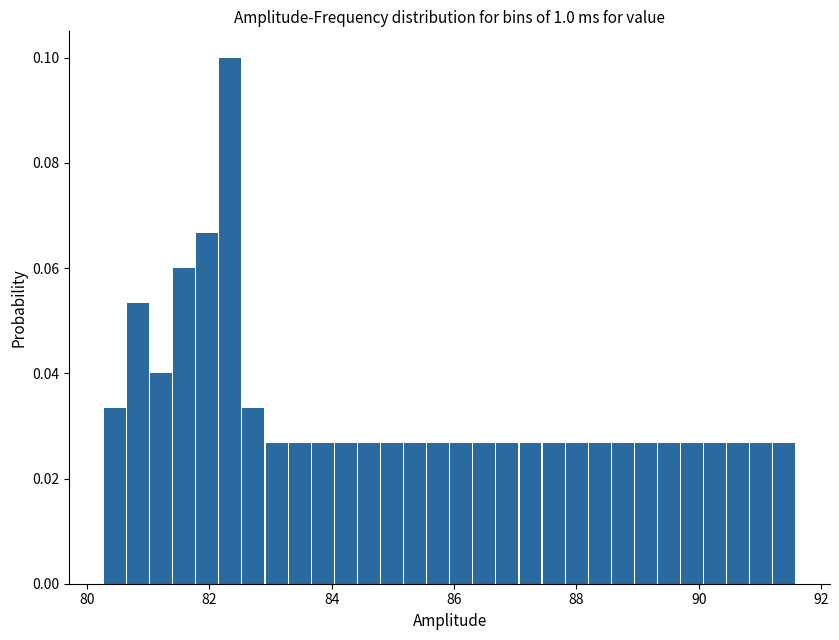

Around what value on the x-axis is the tallest bar? Give the approximate position of its centre, as read against the axis.

82.4